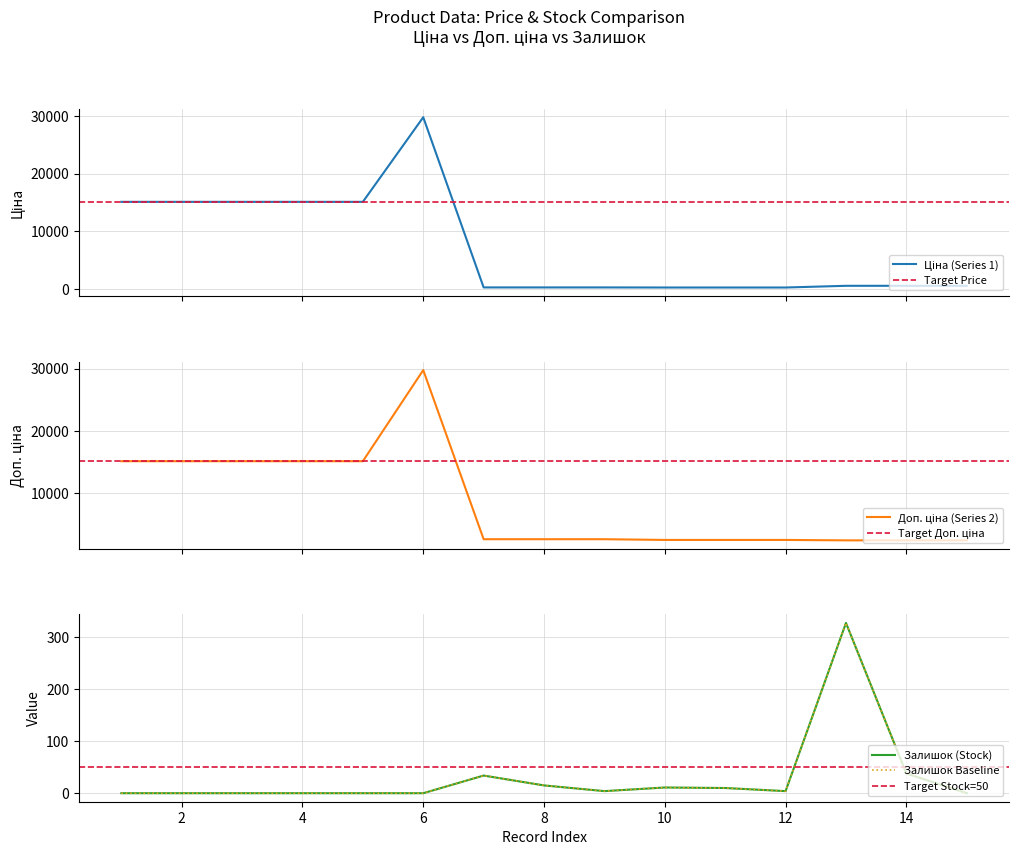

True or false: Залишок and Доп. ціна intersect in this chart.

False